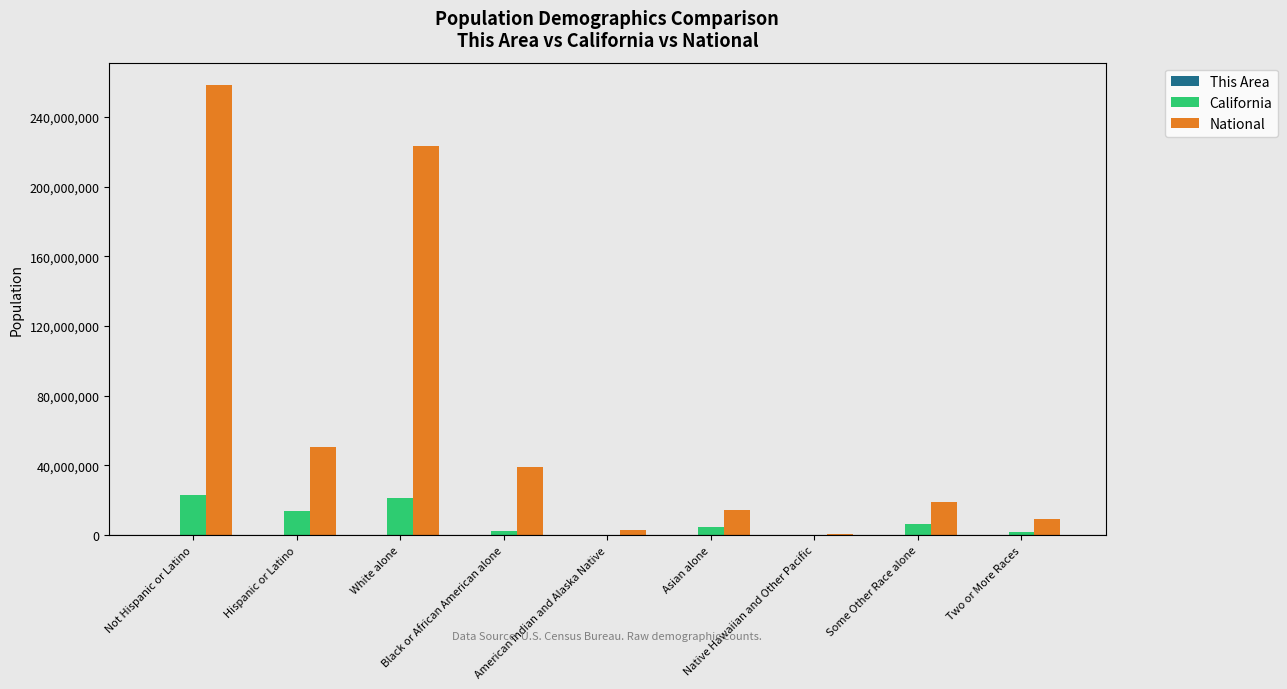

Which series has the largest total across all categories?

National